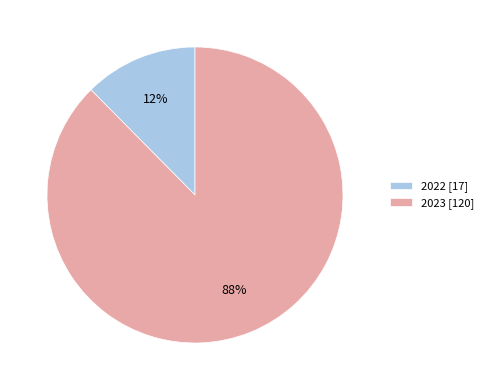

True or false: 2022 accounts for 12% of the total.

True